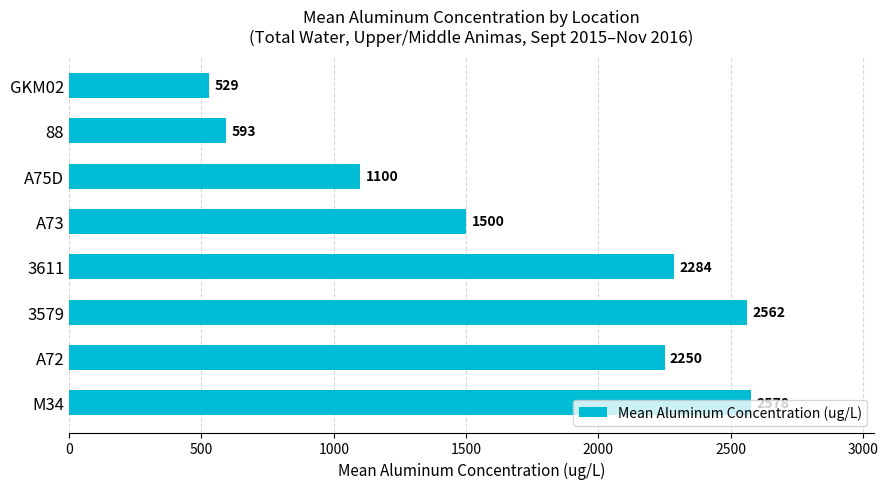

At which category does the chart reach its minimum across all series?

GKM02